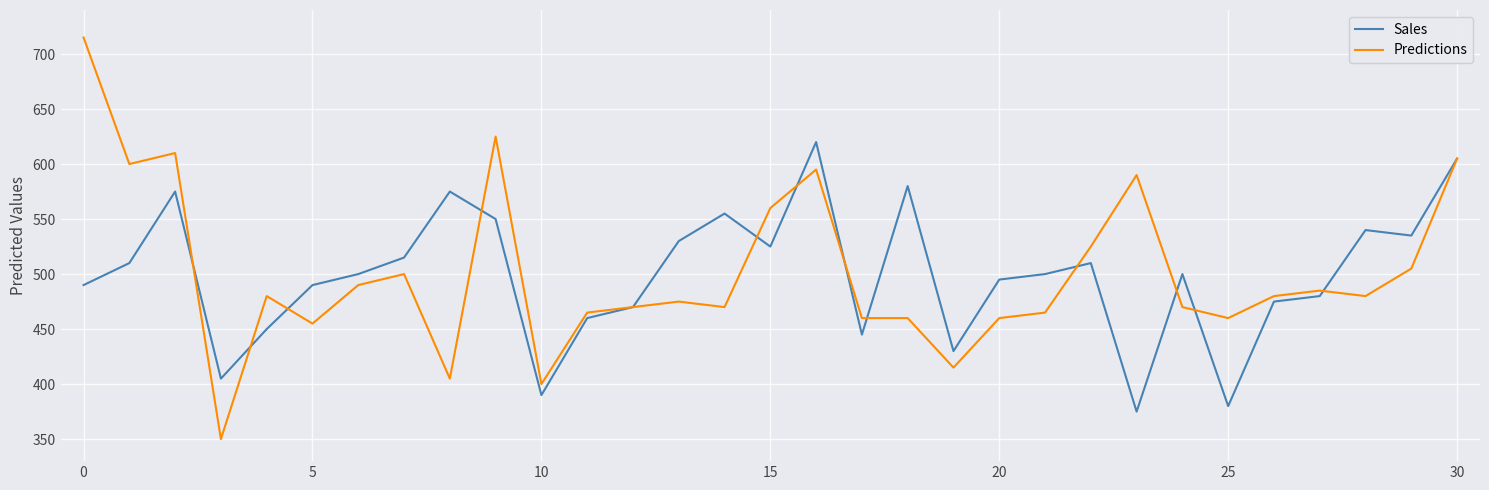

Count the number of categories in the chart.

31